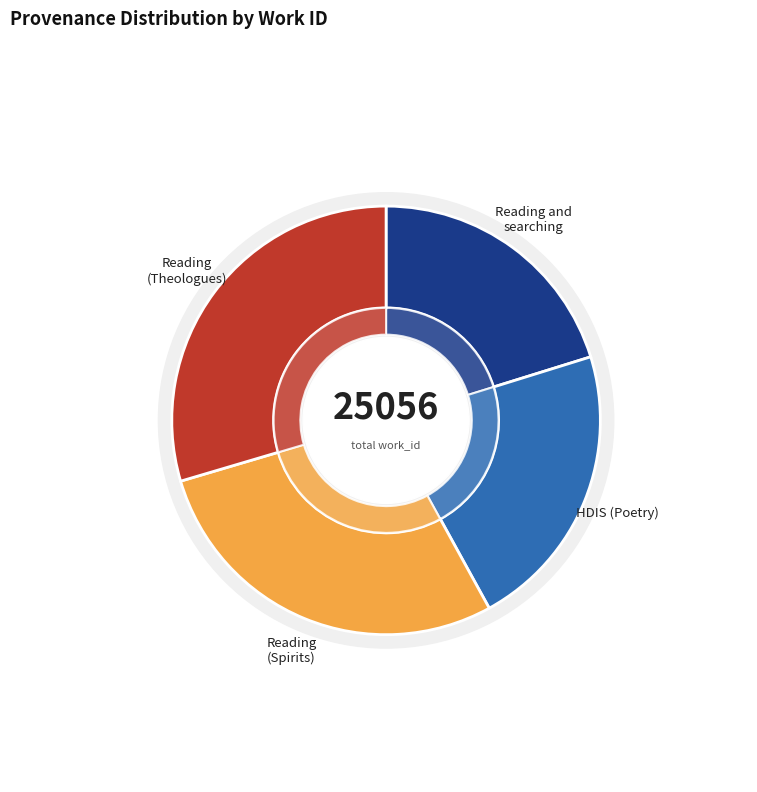

Do Reading and searching and Reading together represent more than half of the pie?

No